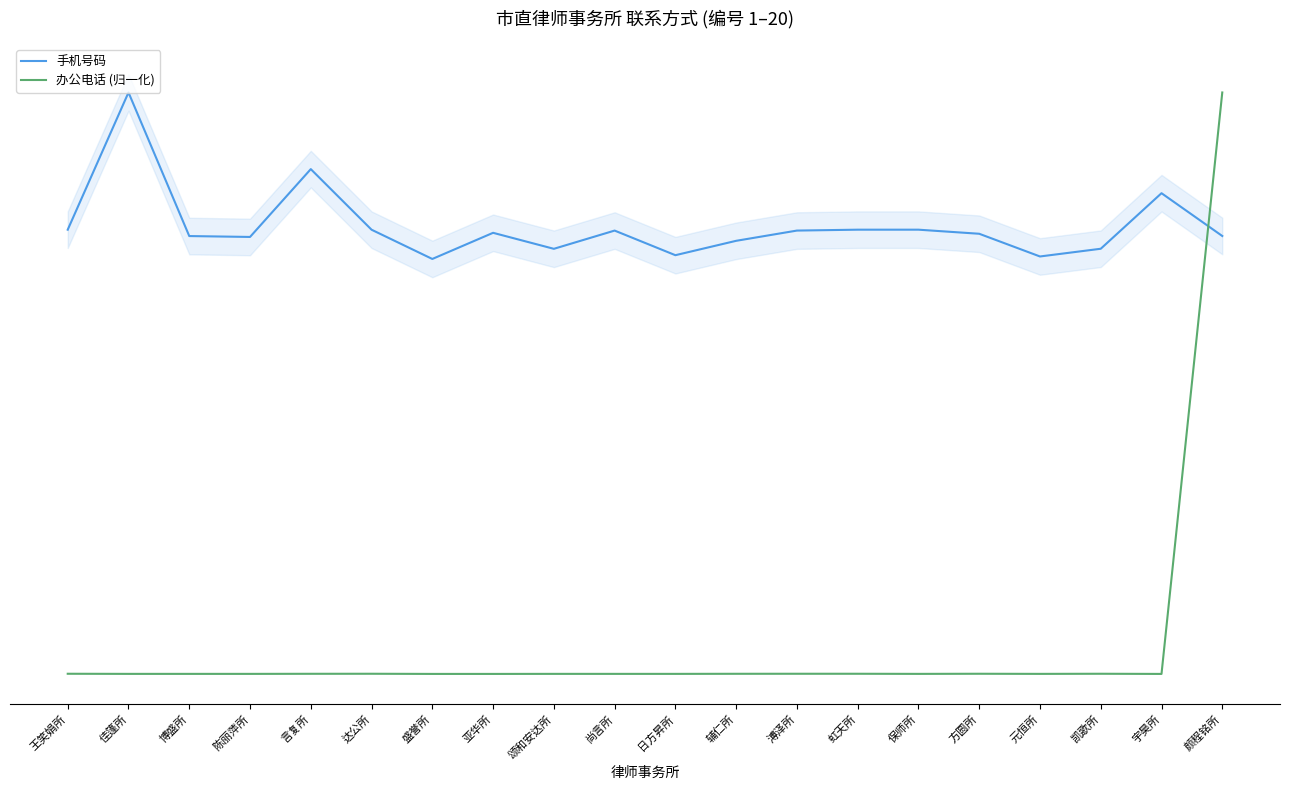

How many values in the 手机号码 series exceed 13833096500?

9